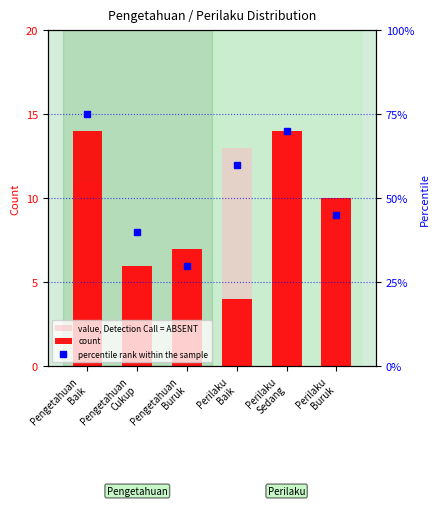

At which category does the chart reach its peak across all series?

Pengetahuan
Baik